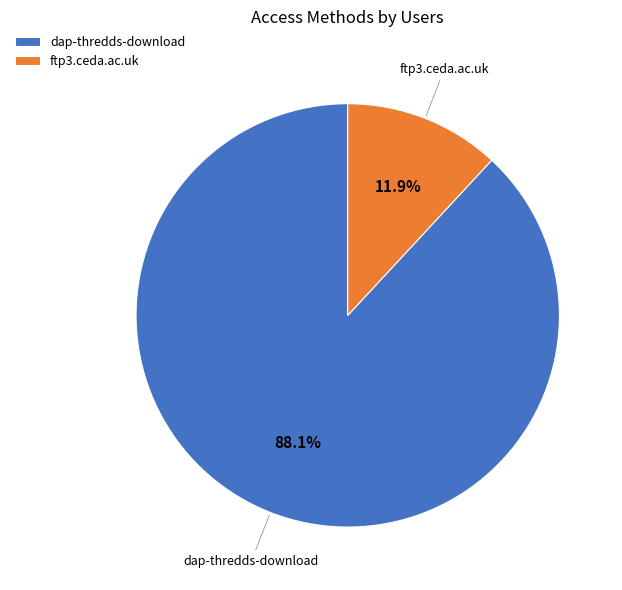

Rank the categories by value from lowest to highest.

ftp3.ceda.ac.uk, dap-thredds-download